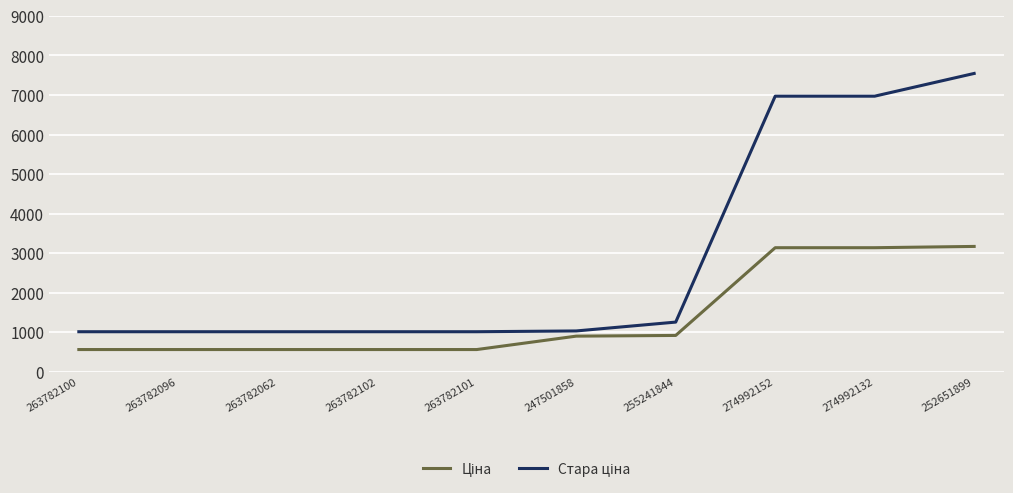

What is the greatest value displayed?

7545.9